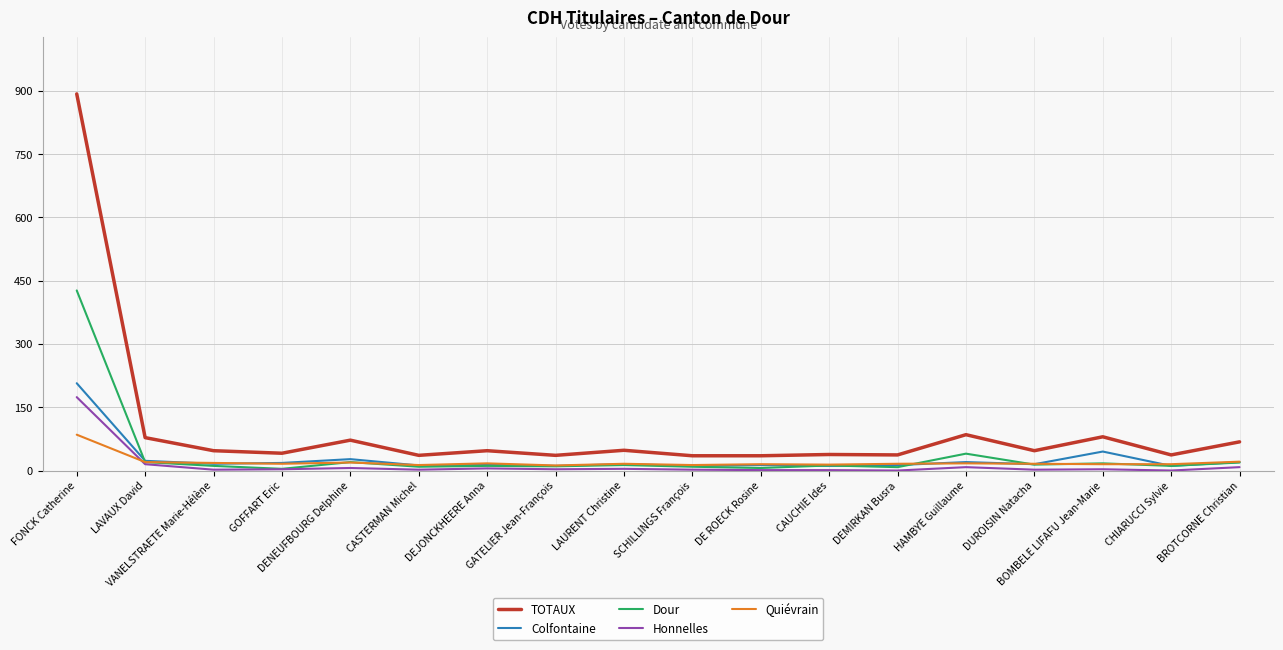

How many series are shown in this chart?

5